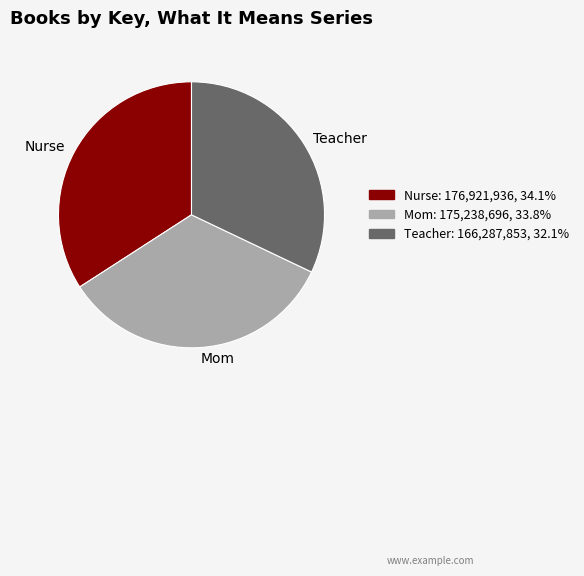

Is there any slice that represents more than half of the pie?

No